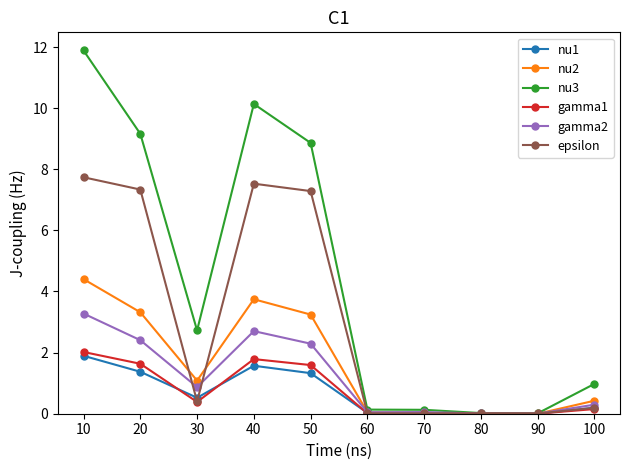

At which category is the sum across all series the highest?

10